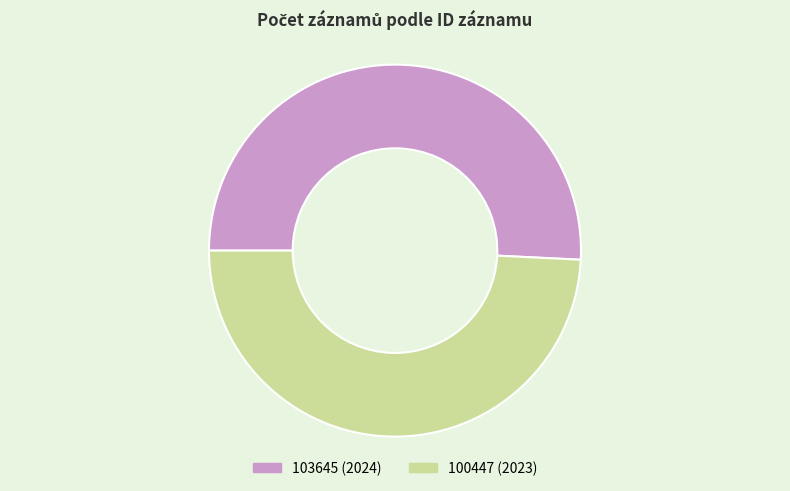

Does 103645 (2024) represent more than half of the total?

Yes